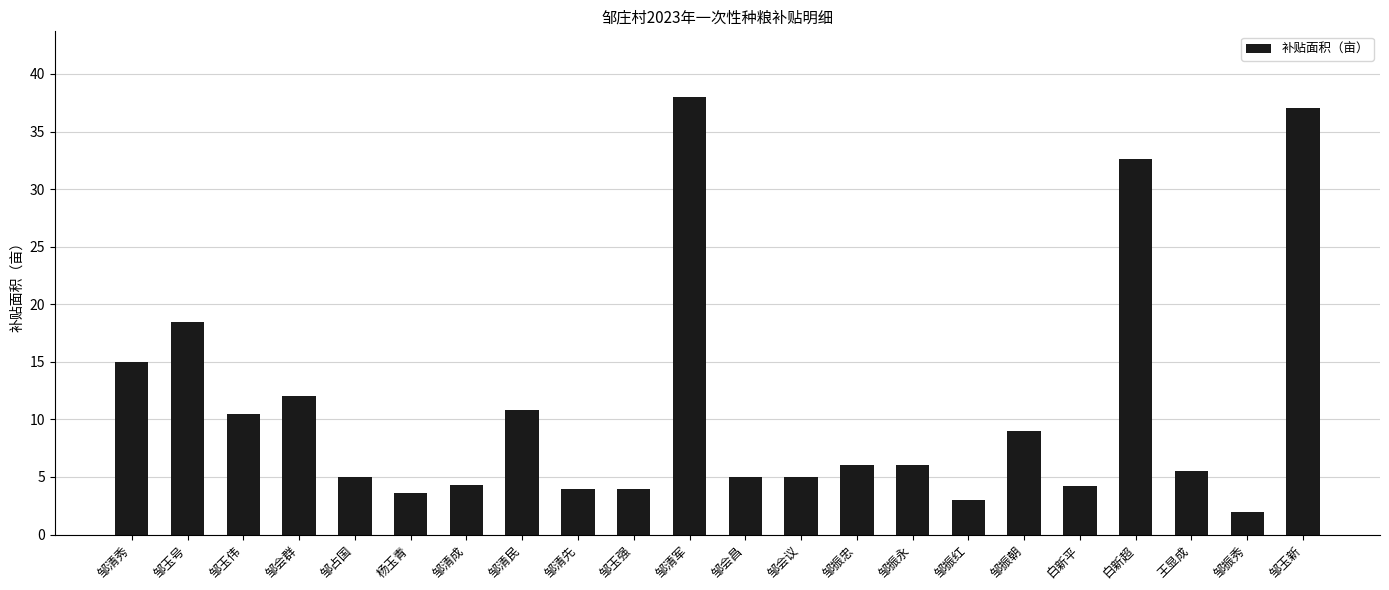

What is the difference between the maximum and minimum values?

36.0